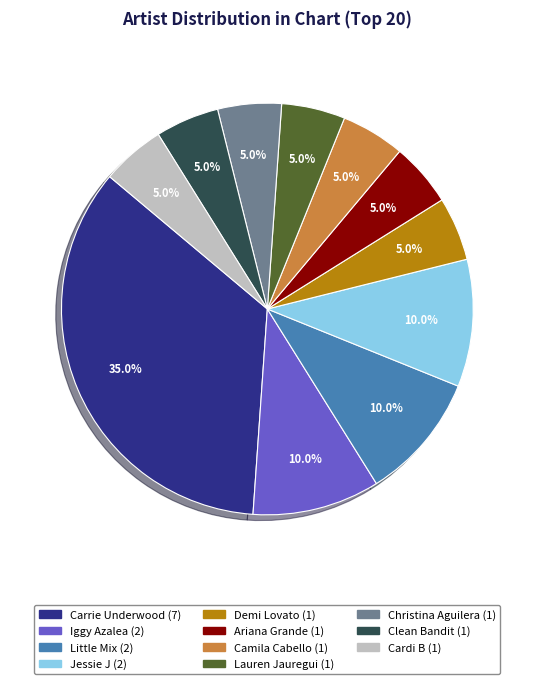

How many segments does this pie chart have?

11